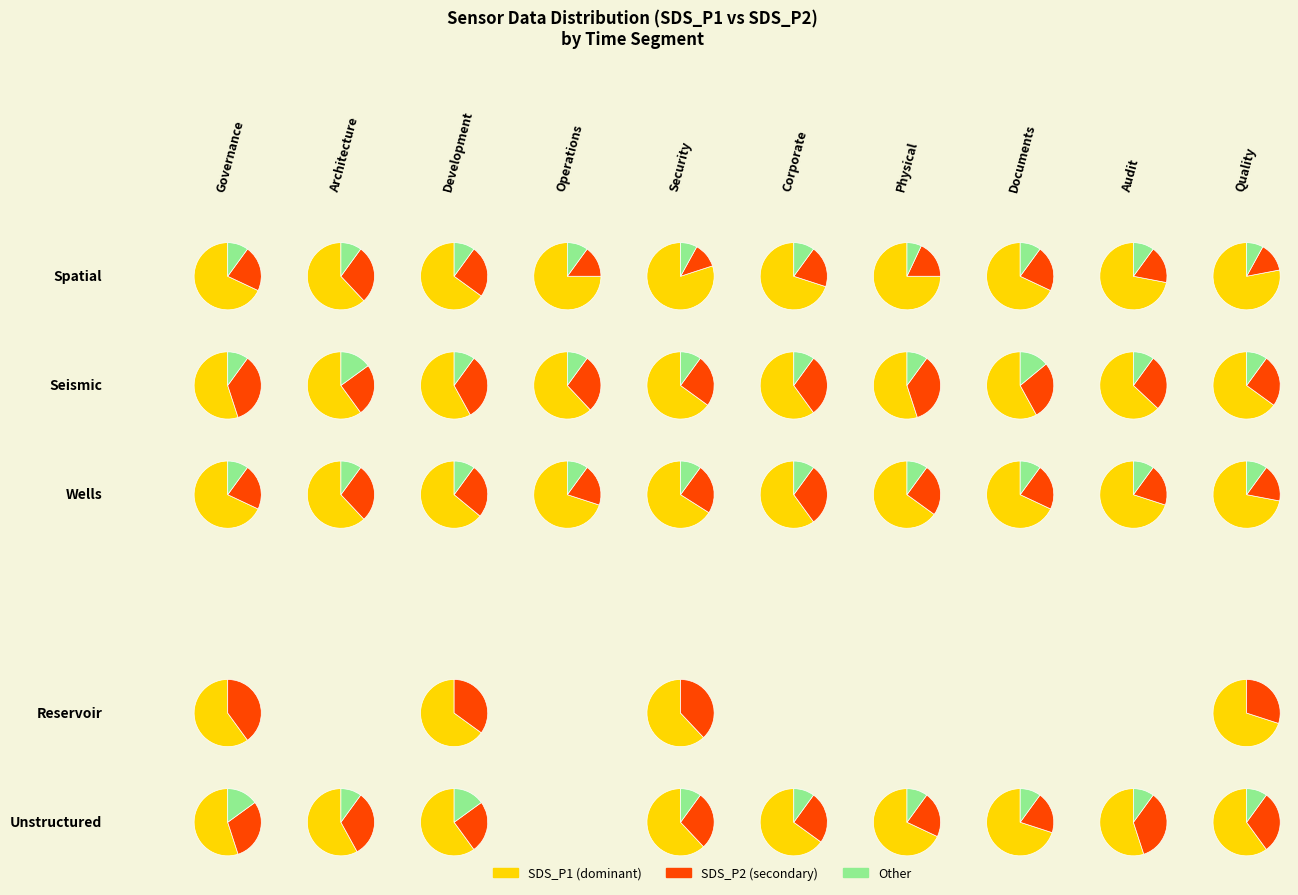

Which series has the largest range (max minus min)?

SDS_P1